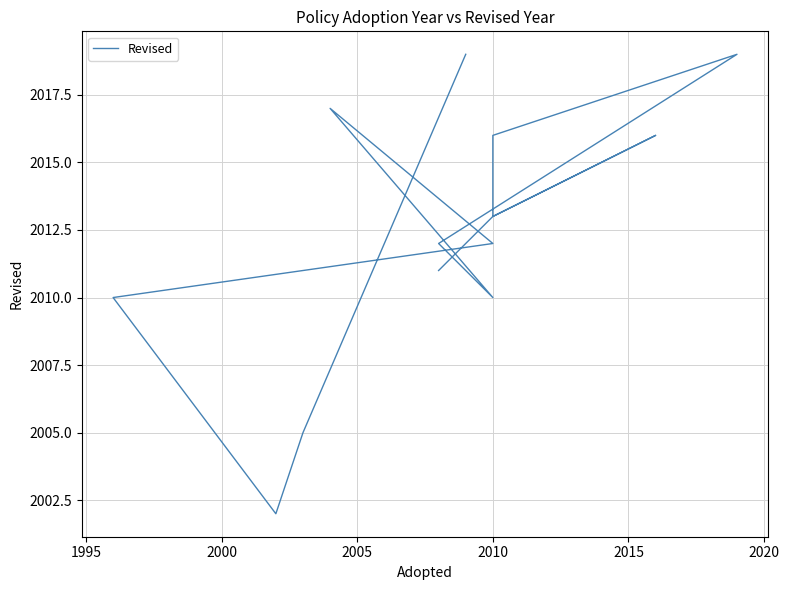

How many data points are less than 2013?

7